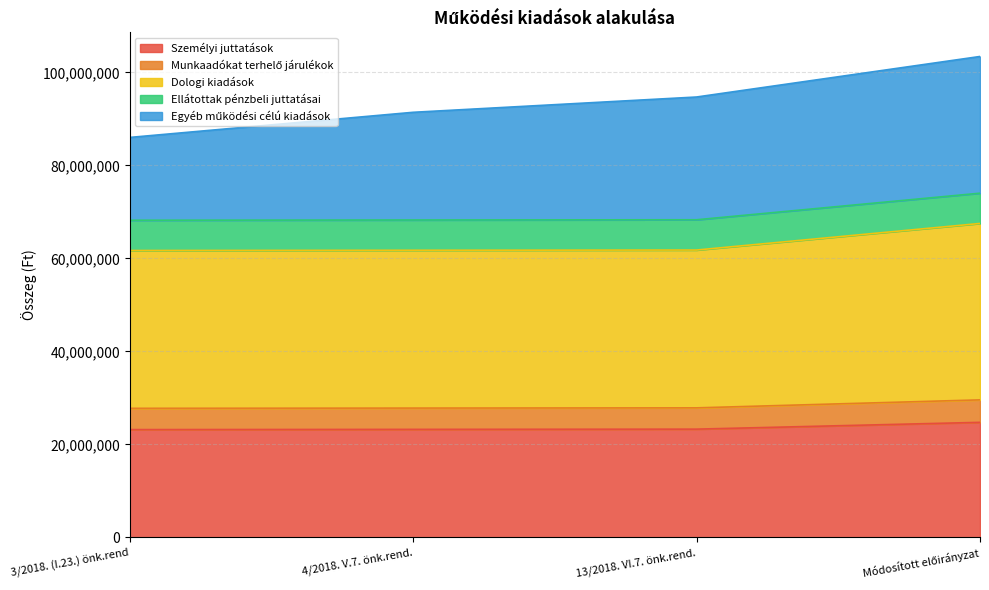

True or false: Munkaadókat terhelő járulékok and Dologi kiadások intersect in this chart.

False